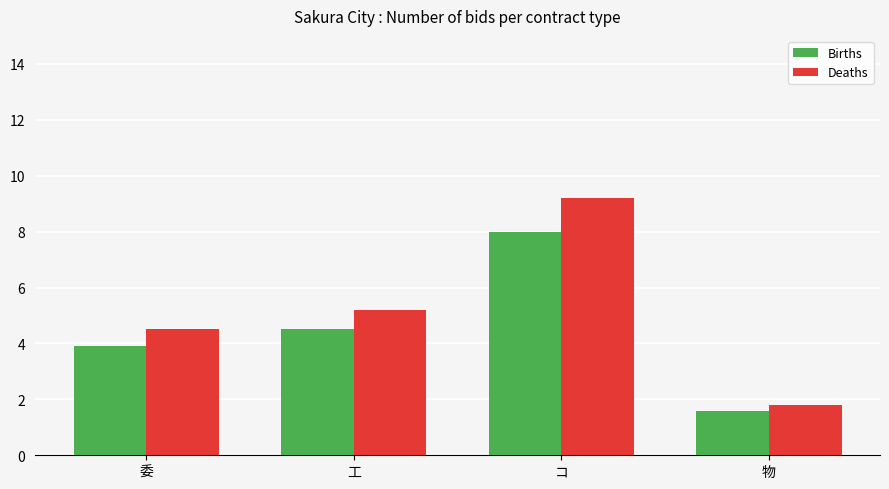

What is the difference between the highest and lowest values at 委?

0.6